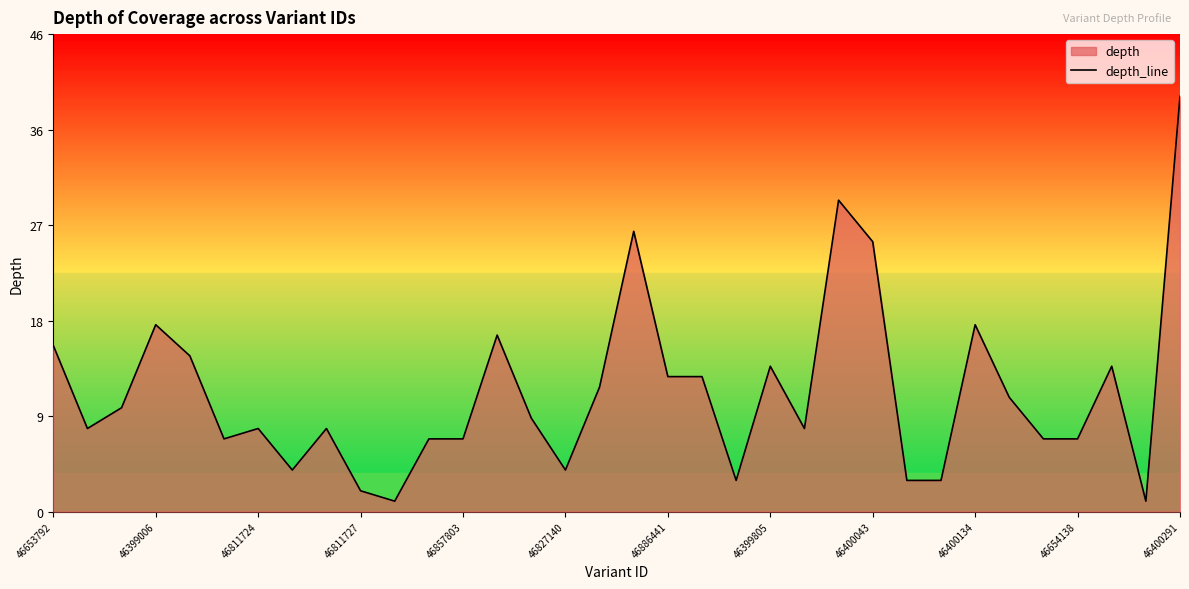

How many interior local valleys (lower than both neighbors) does the data have?

8